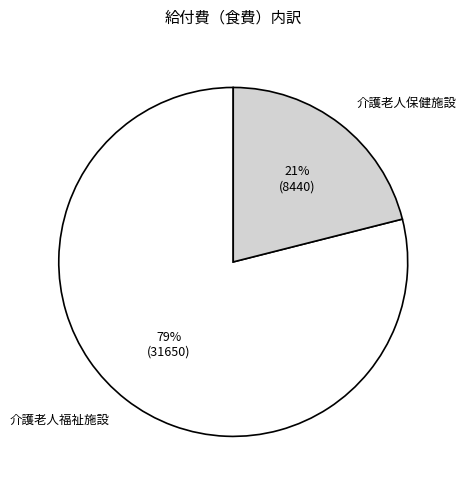

To the nearest percent, what percentage of the pie is 介護老人福祉施設?

79%